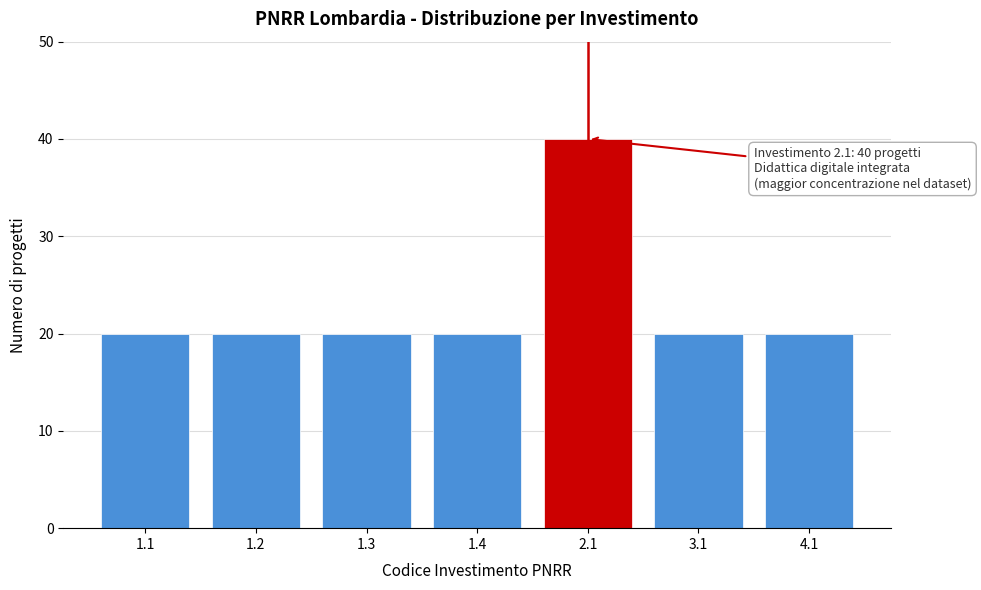

Reading left to right, extract all data points from this chart.

1.1=20	1.2=20	1.3=20	1.4=20	2.1=40	3.1=20	4.1=20